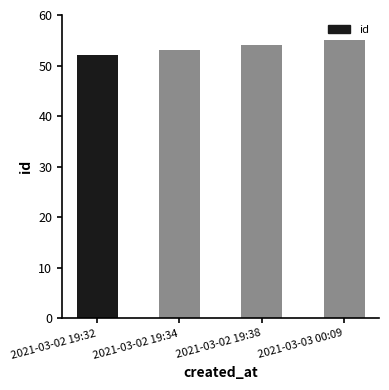

How many values are between 53 and 55?

3